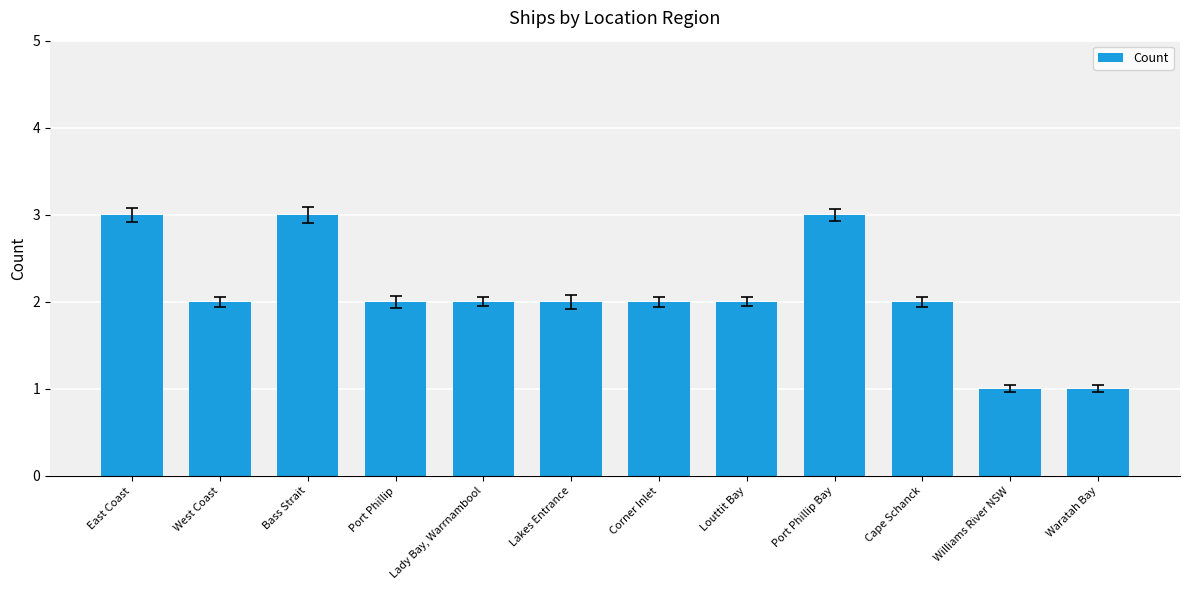

Where does the data first go above 2?

East Coast